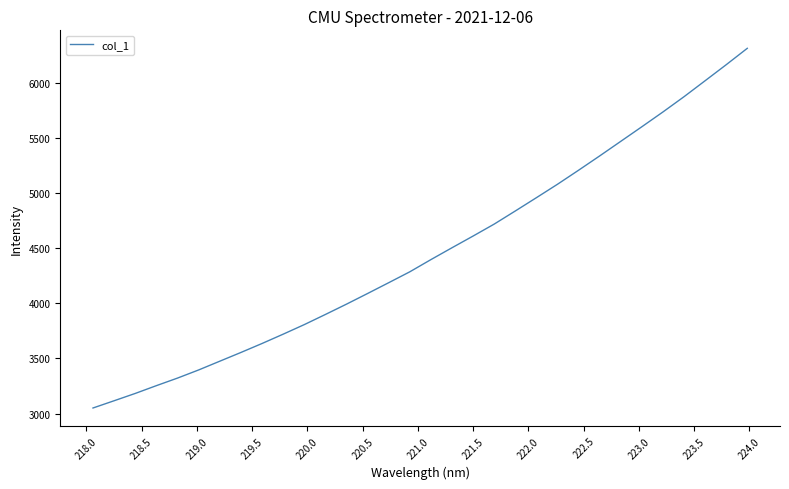

What is the minimum value shown in the chart?

3050.7